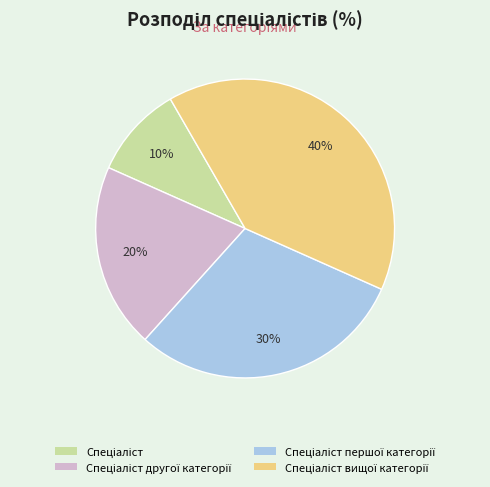

To the nearest percent, what is the average slice percentage?

25%